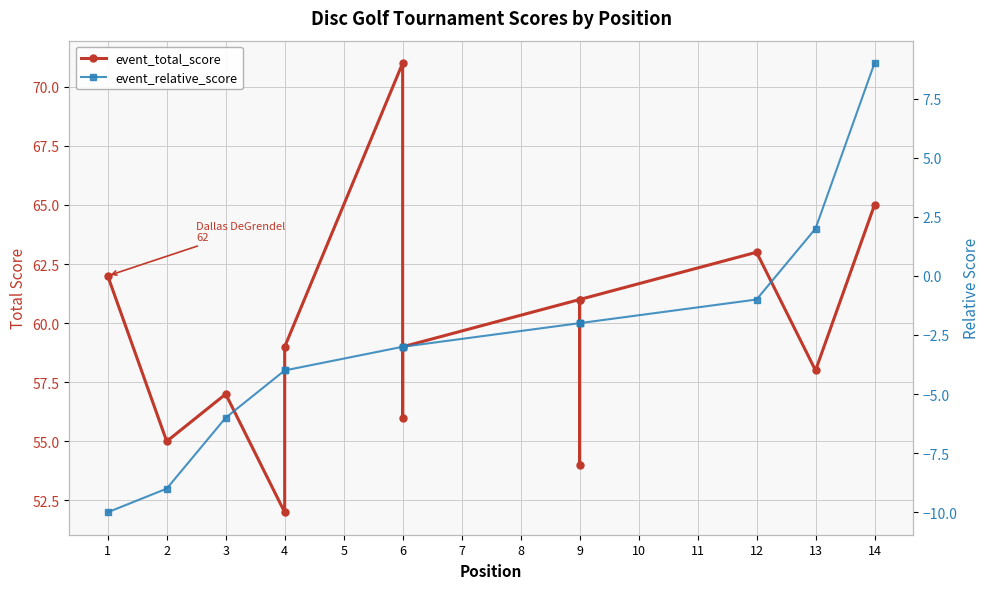

At which category is the sum across all series the highest?

14